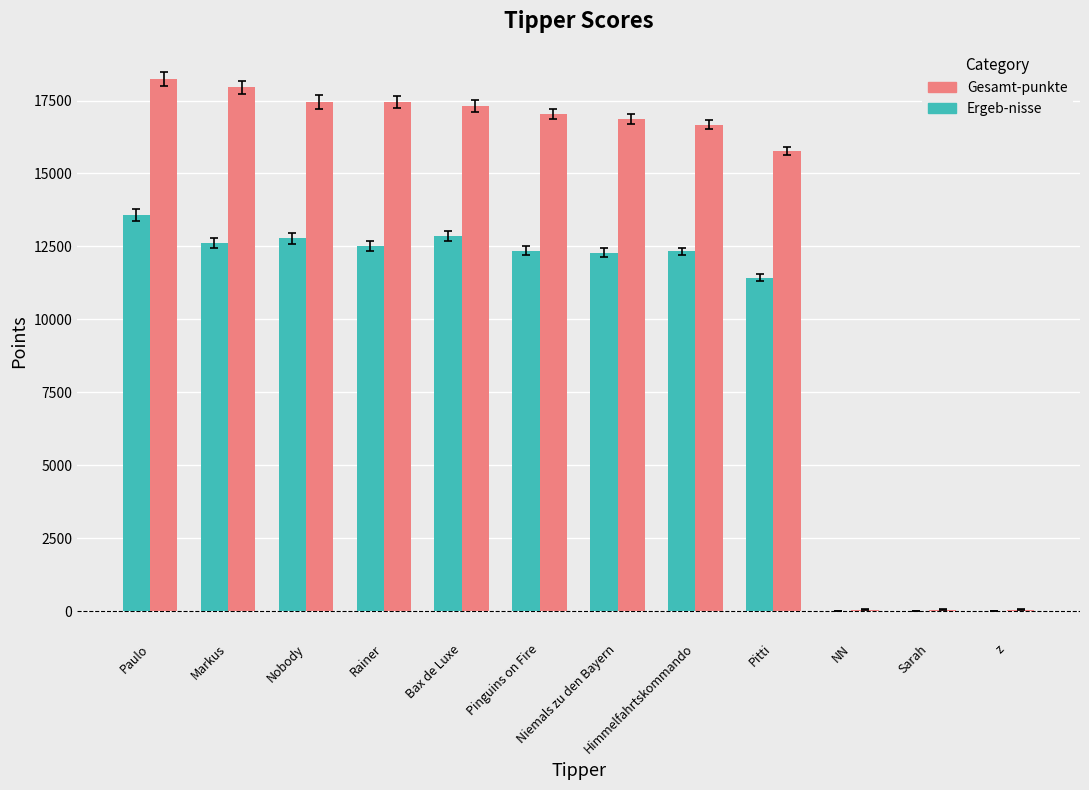

What is the sum of all Ergeb-nisse values?

112715